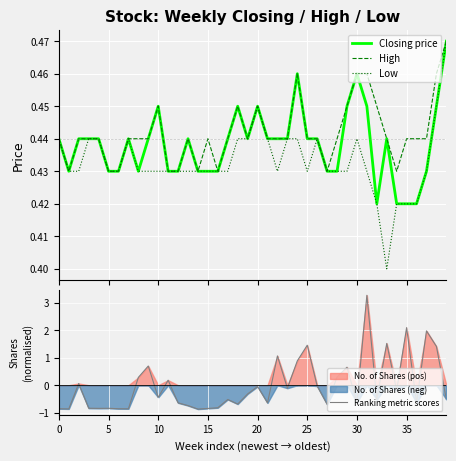

After their last crossing, which series has the higher values: Ranking metric scores or Closing price?

Closing price